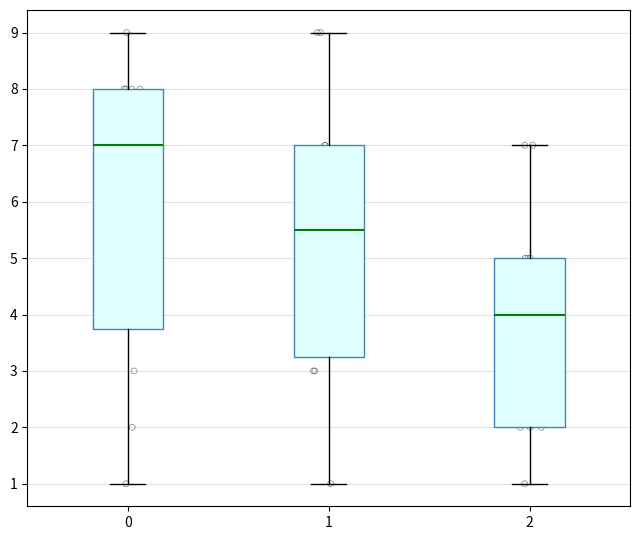

Which box's median line is the highest?

0